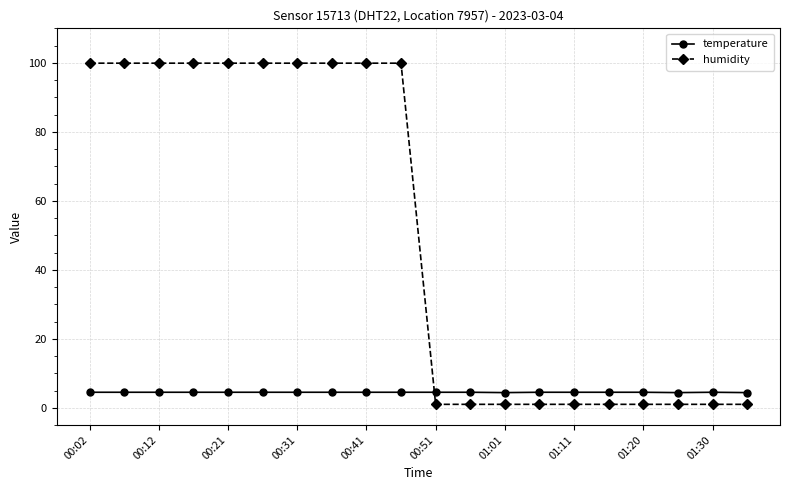

At how many categories does at least one series exceed 80?

10